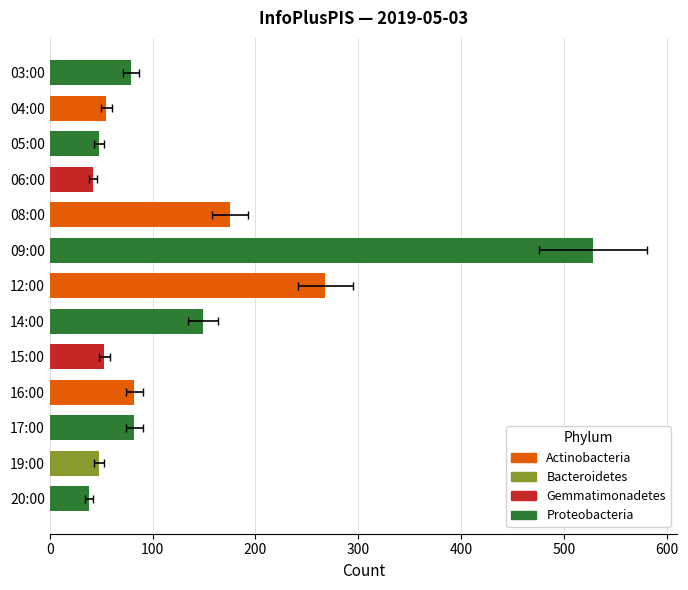

Is it true that the value at 11 is 33?

False